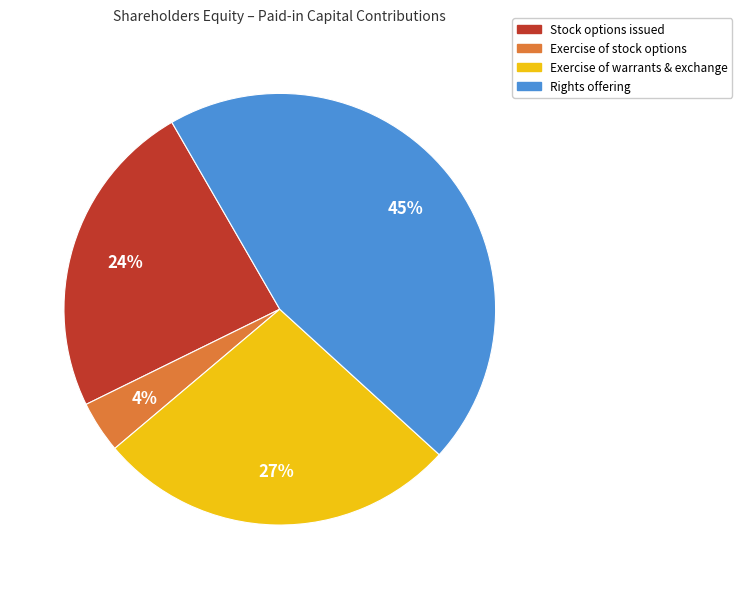

How many slices are in this pie chart?

4